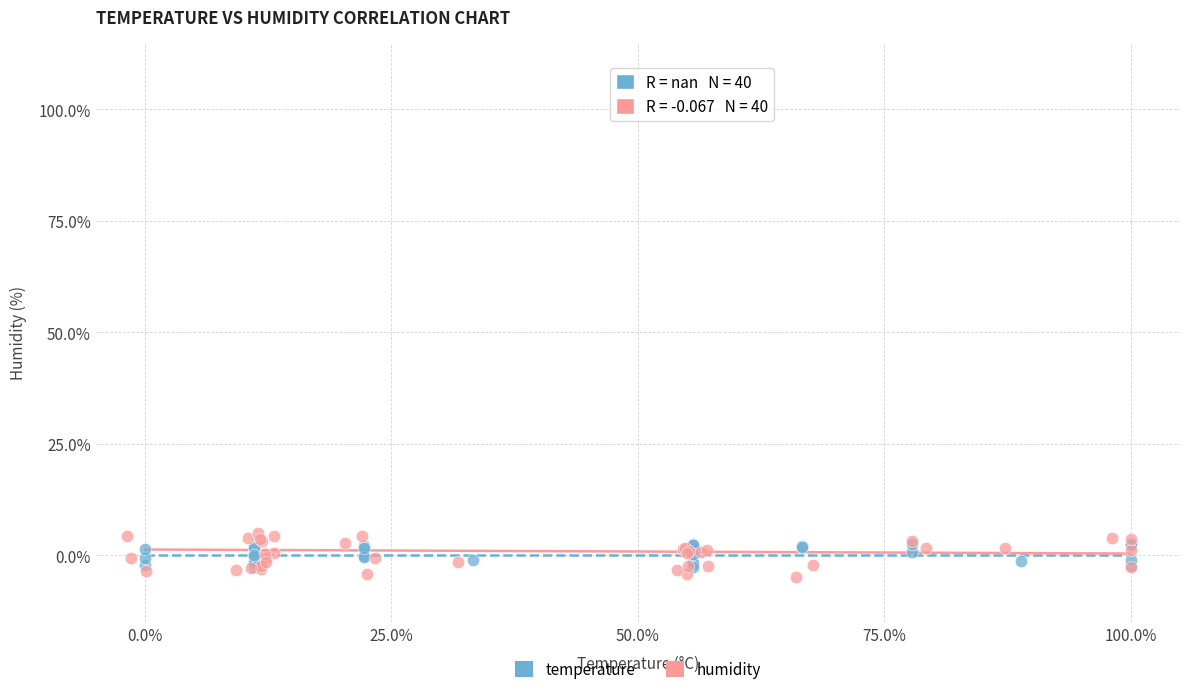

What are all the series names shown in the legend?

temperature, humidity